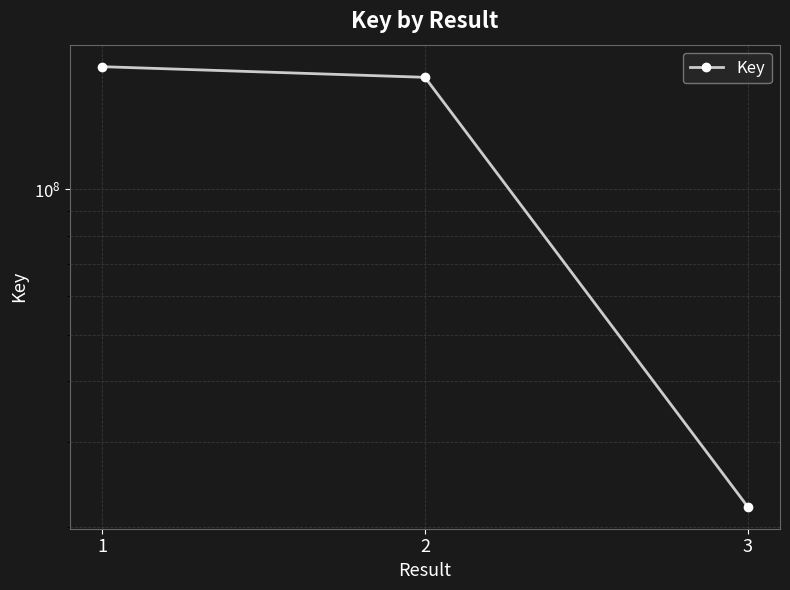

What is the smallest value displayed?

21985954